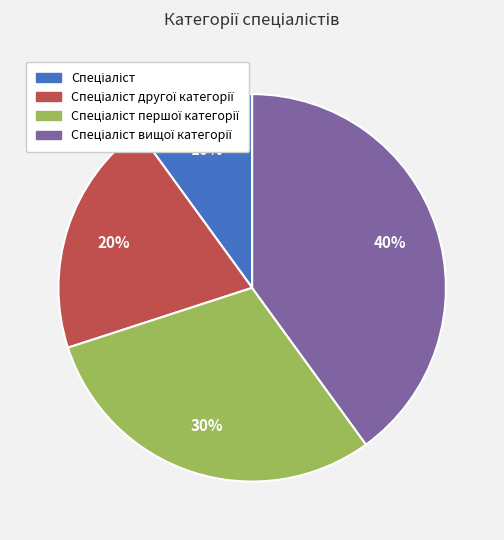

Count the number of slices in the pie.

4